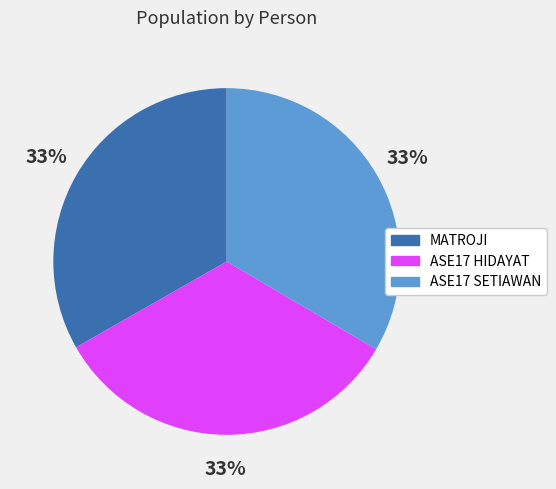

The ASE17 HIDAYAT slice represents 33% of the pie. True or false?

True